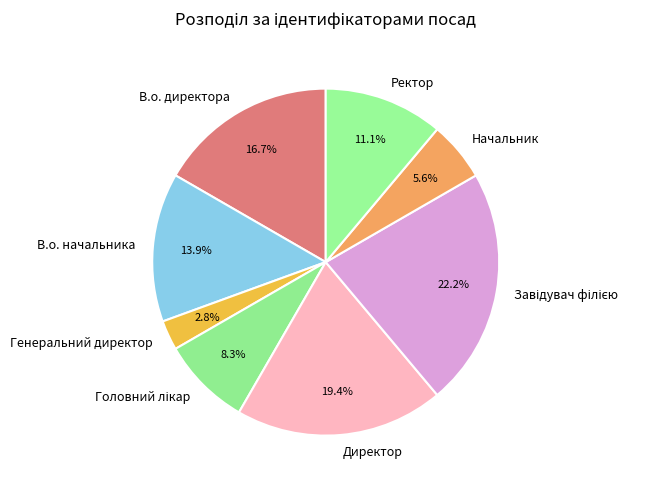

How many segments does this pie chart have?

8